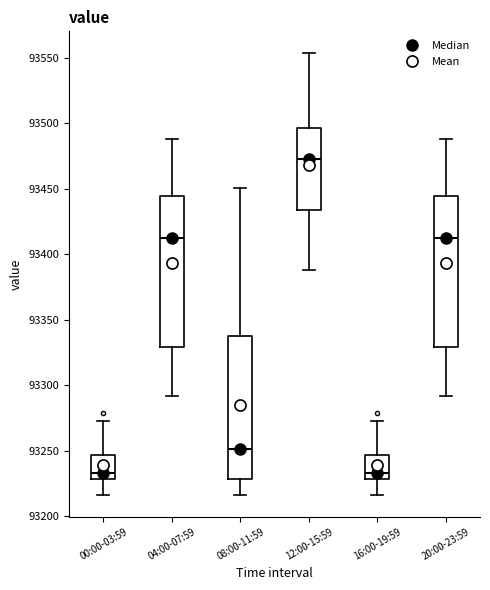

Reading left to right, read every box against the y-axis: the position of its median line, the range the box covers, and the ends of its whiskers. The values are not printed on the chart, so give them approximately, as read against the axis.

00:00-03:59: median 93235, box 93230 to 93245, whiskers 93215 to 93275
04:00-07:59: median 93415, box 93330 to 93445, whiskers 93290 to 93490
08:00-11:59: median 93250, box 93230 to 93340, whiskers 93215 to 93450
12:00-15:59: median 93475, box 93435 to 93495, whiskers 93390 to 93555
16:00-19:59: median 93235, box 93230 to 93245, whiskers 93215 to 93275
20:00-23:59: median 93415, box 93330 to 93445, whiskers 93290 to 93490